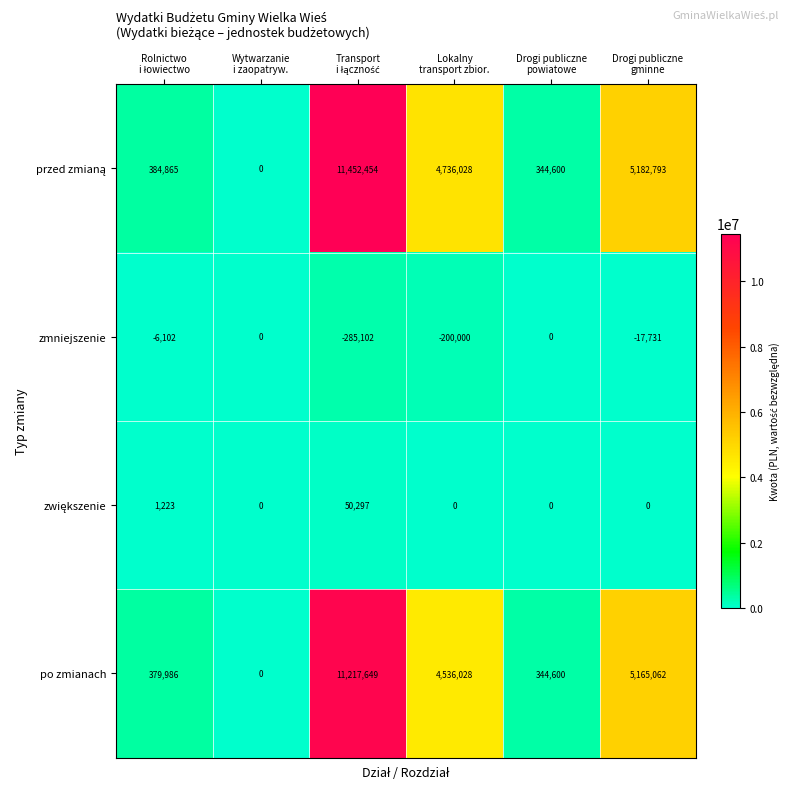

How many series are shown in this chart?

4